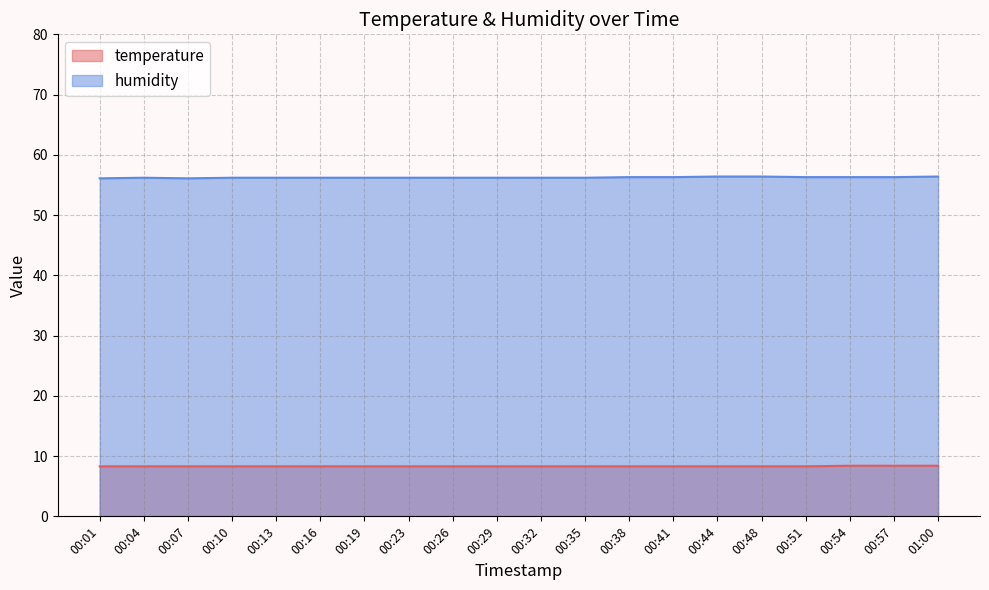

What is the difference between the highest and lowest values at 00:54?

47.9